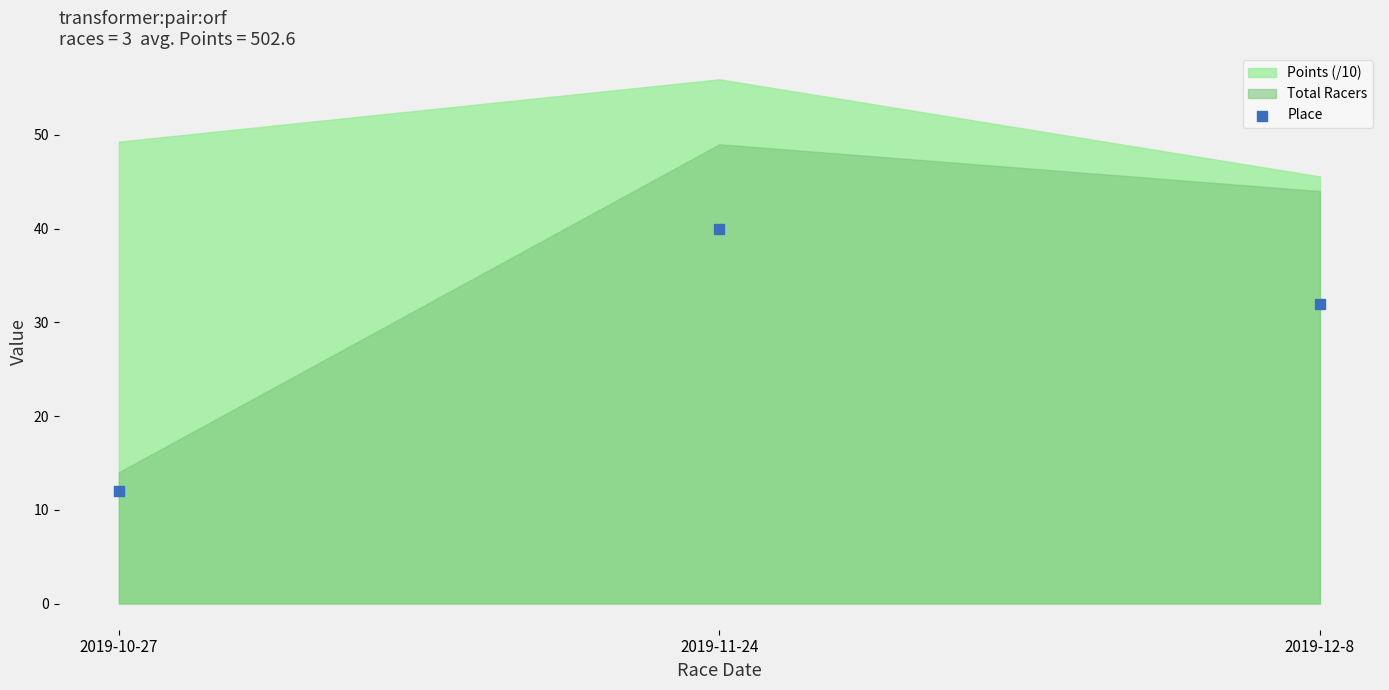

What Y value in the scatter plot is closest to 26?

32